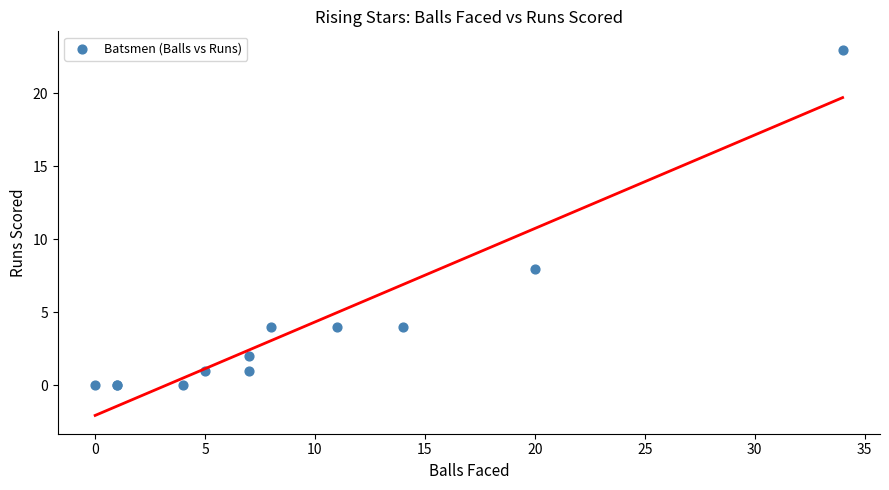

What Y value in the scatter plot is closest to 11?

8